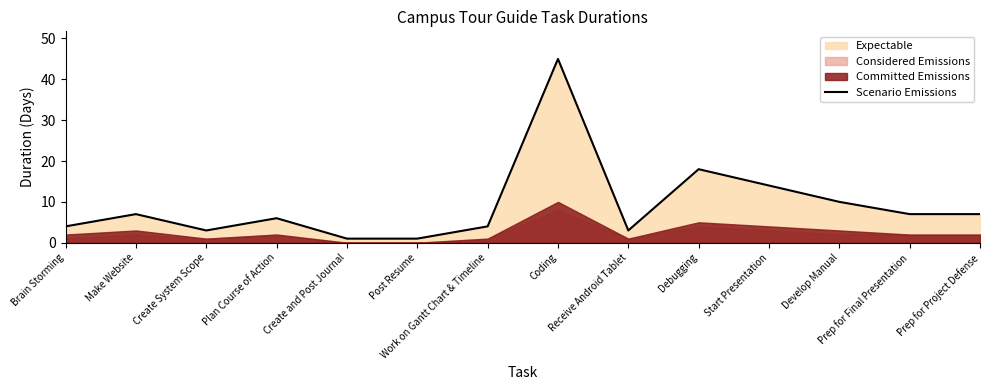

At which label is the value closest to 23?

Debugging